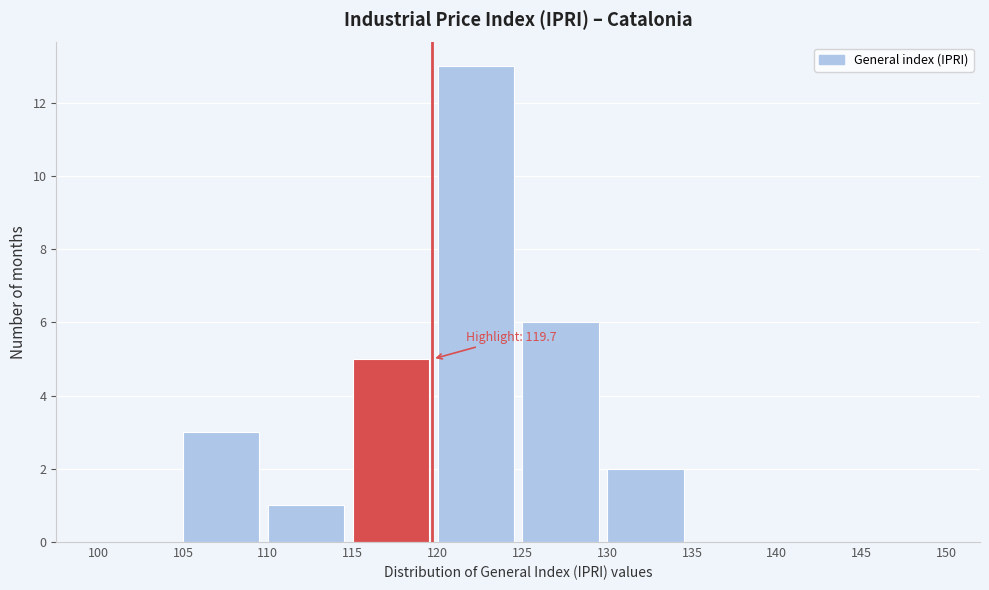

Over which range of the x-axis is the bar tallest?

120 to 125